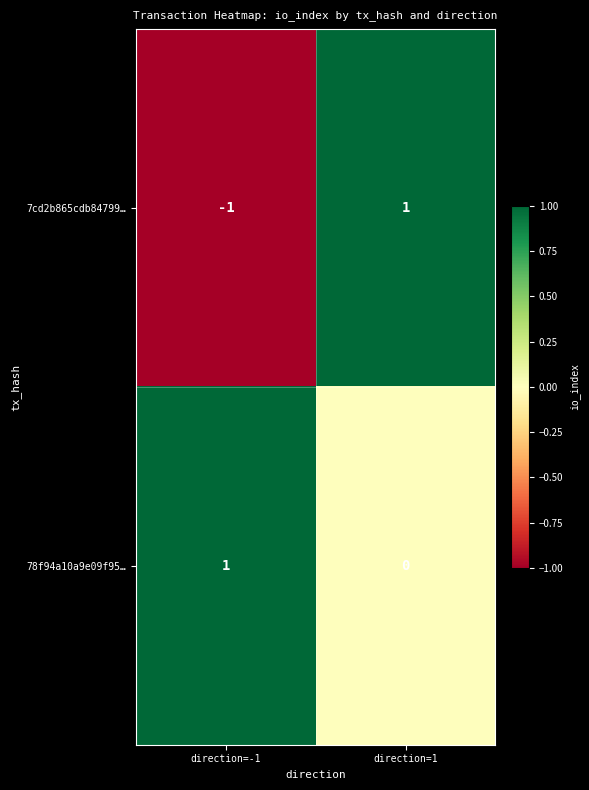

How many categories are shown in the chart?

2